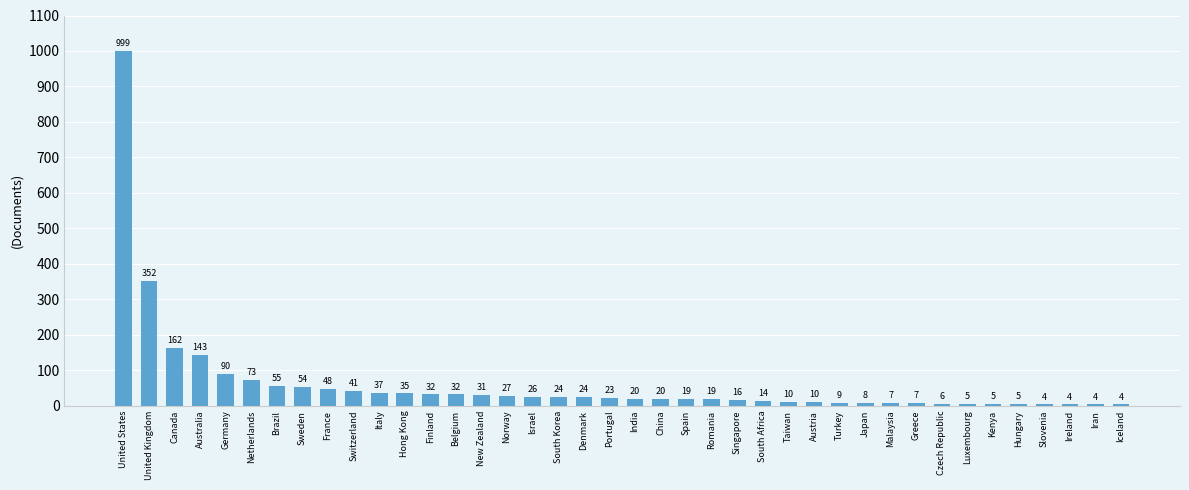

What position from the left is South Korea?

18